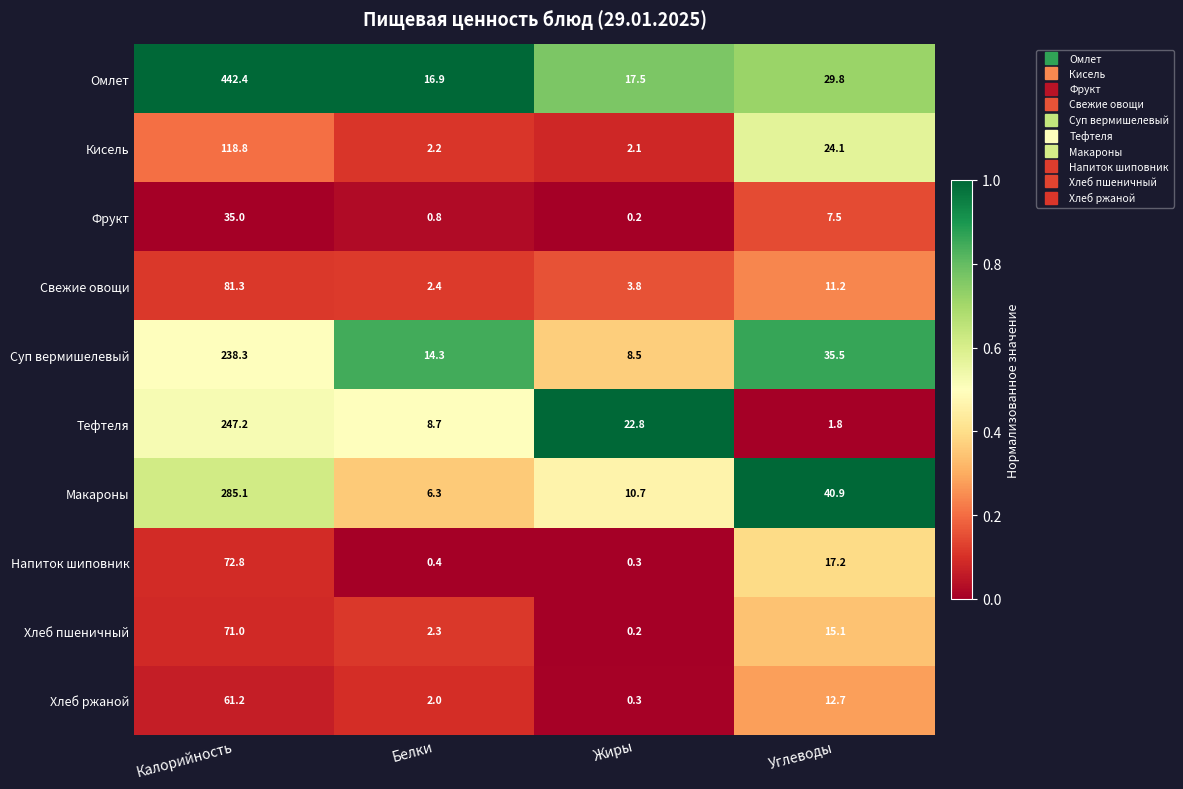

What is the approximate value of Свежие овощи at Калорийность?

81.3